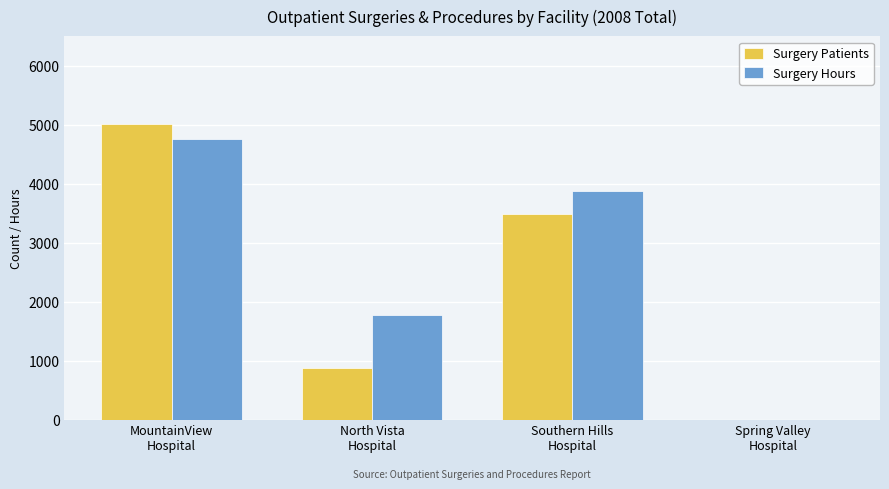

At which label does Surgery Hours first exceed 3885?

MountainView
Hospital